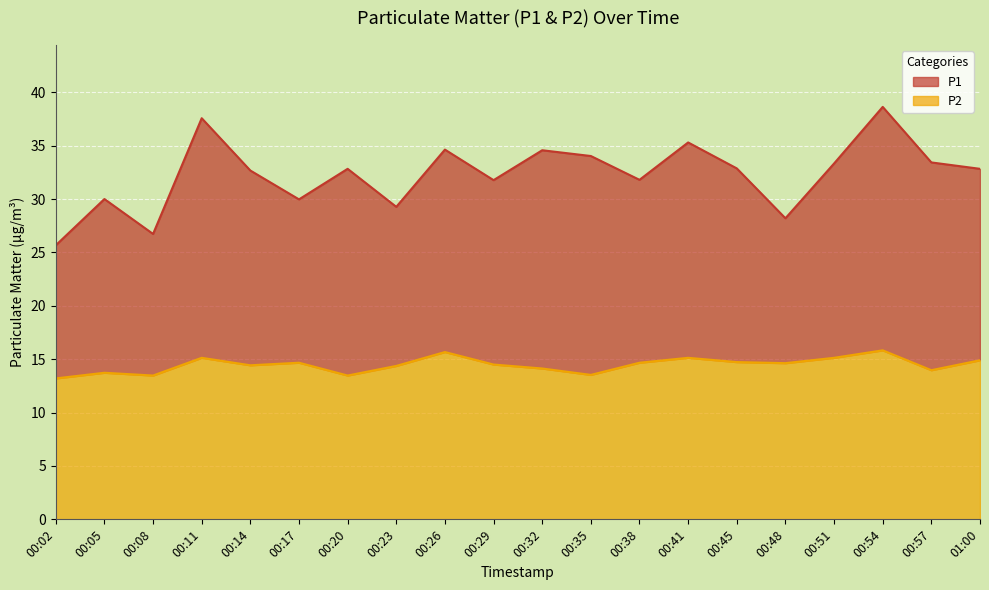

Where is the first local minimum for P1?

00:08